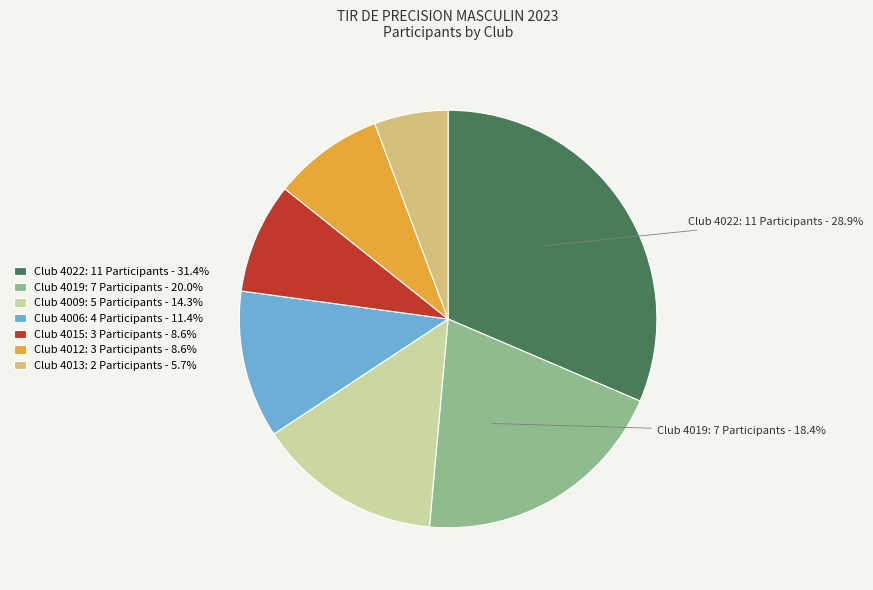

What percentage is the 4012 slice, to the nearest percent?

9%